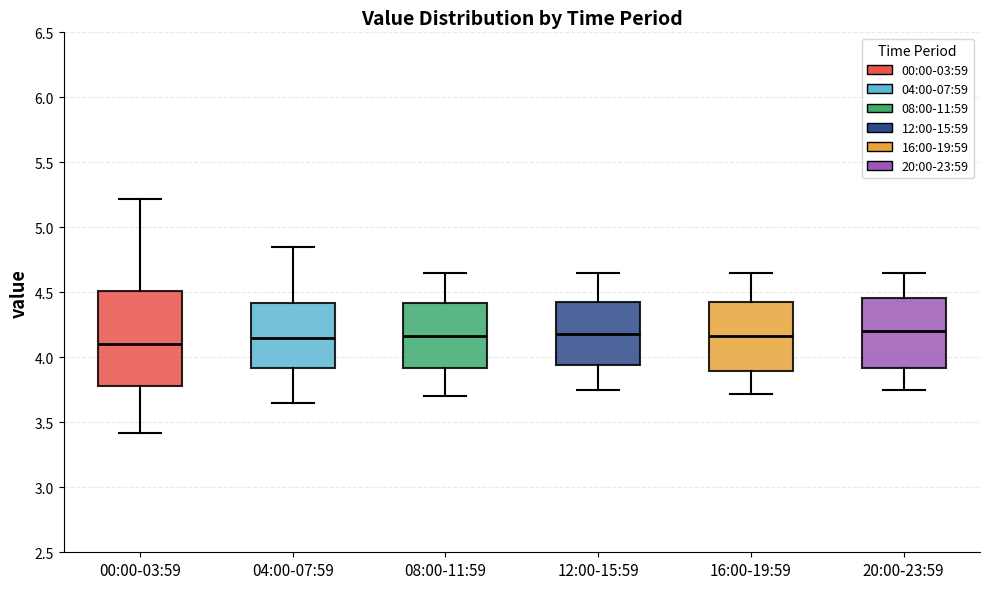

Reading left to right, transcribe this box plot: for each box, give where its median line is, the range the box spans, and where its two whiskers end, as read against the y-axis. The values are not printed on the chart, so give them approximately, as read against the axis.

00:00-03:59: median 4.10, box 3.80 to 4.50, whiskers 3.40 to 5.20
04:00-07:59: median 4.15, box 3.90 to 4.40, whiskers 3.65 to 4.85
08:00-11:59: median 4.15, box 3.90 to 4.40, whiskers 3.70 to 4.65
12:00-15:59: median 4.20, box 3.95 to 4.45, whiskers 3.75 to 4.65
16:00-19:59: median 4.15, box 3.90 to 4.45, whiskers 3.70 to 4.65
20:00-23:59: median 4.20, box 3.90 to 4.45, whiskers 3.75 to 4.65